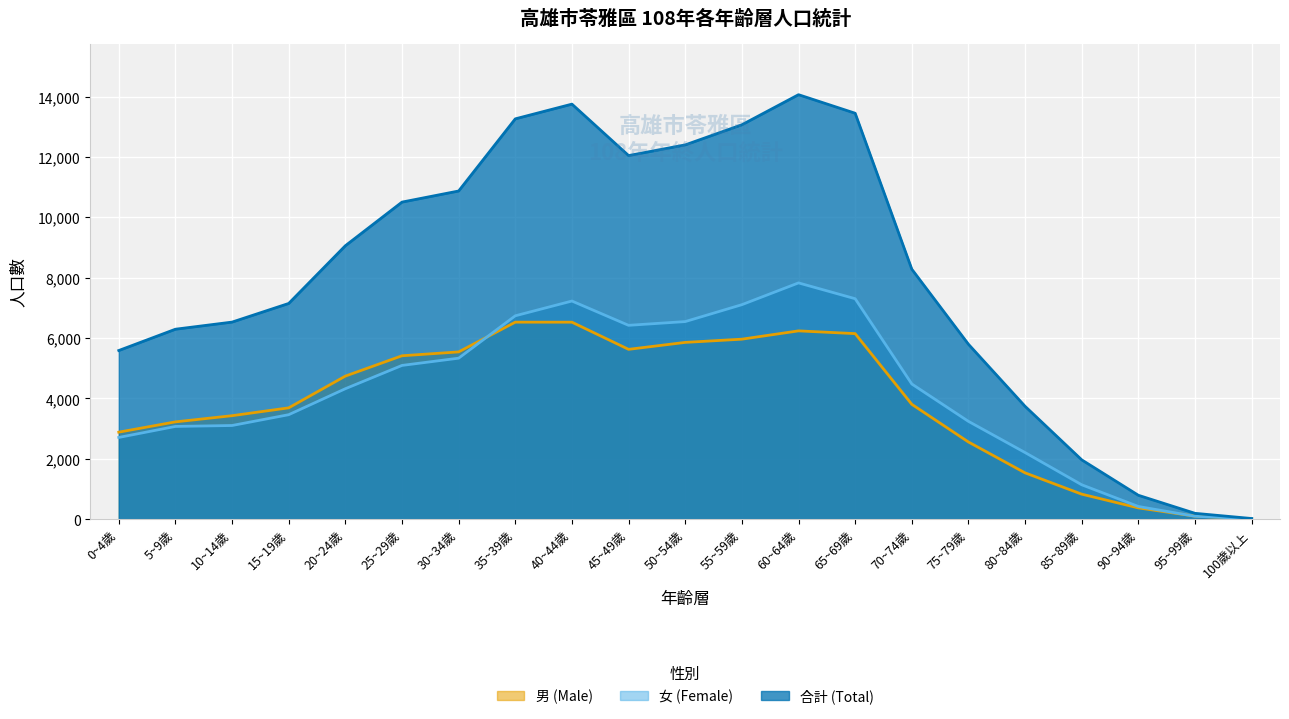

What value does the 女 (Female) series have at 0~4歲?

2706